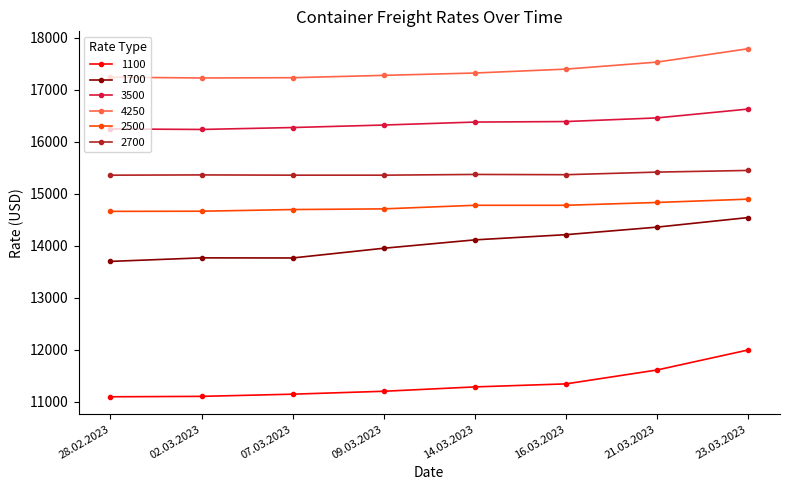

What is the lowest value of the 2700 series?

15359